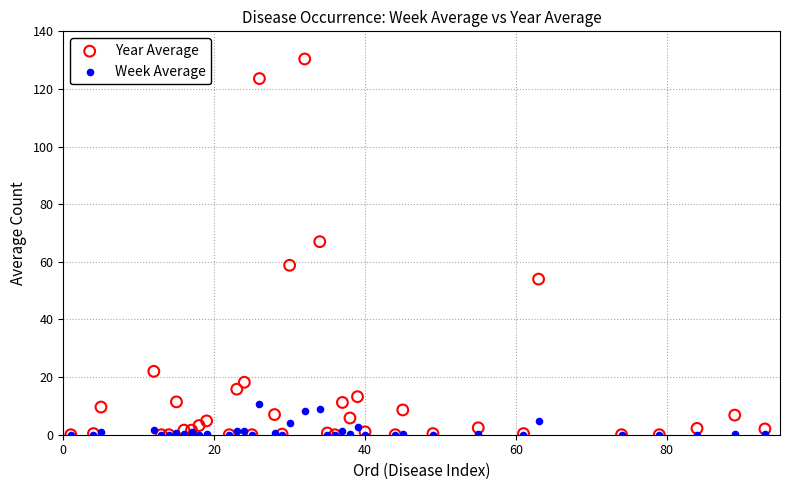

Across all series, what Y value is closest to 65?

67.0